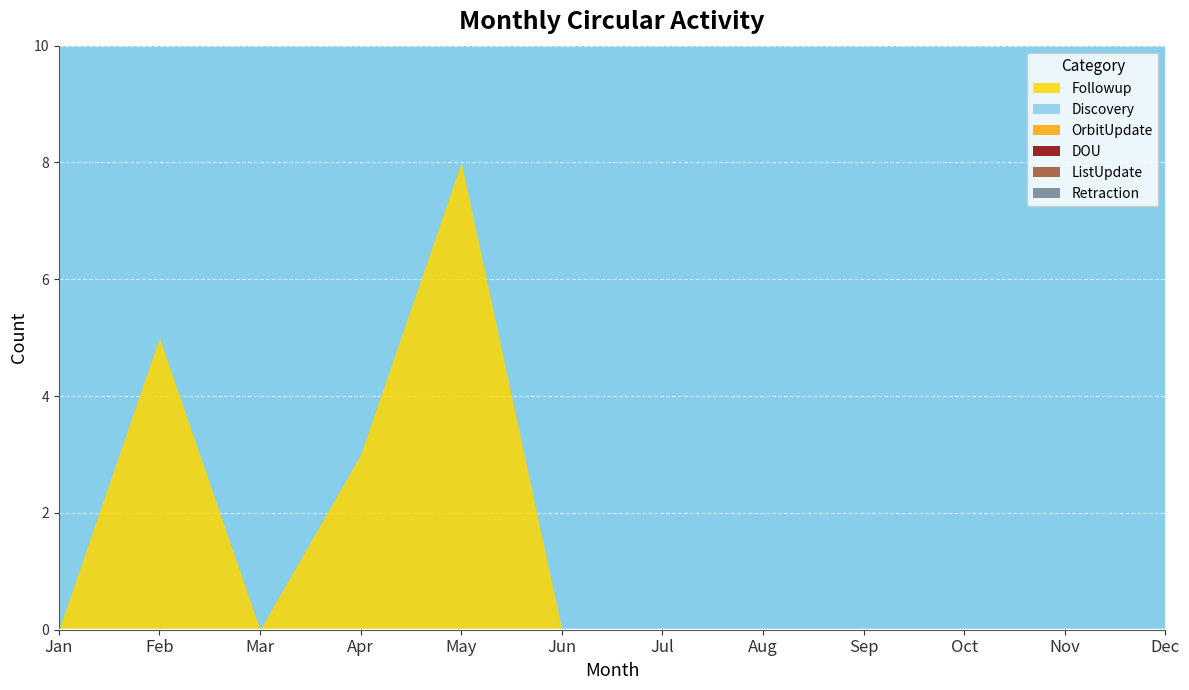

Which series has the largest range (max minus min)?

Followup